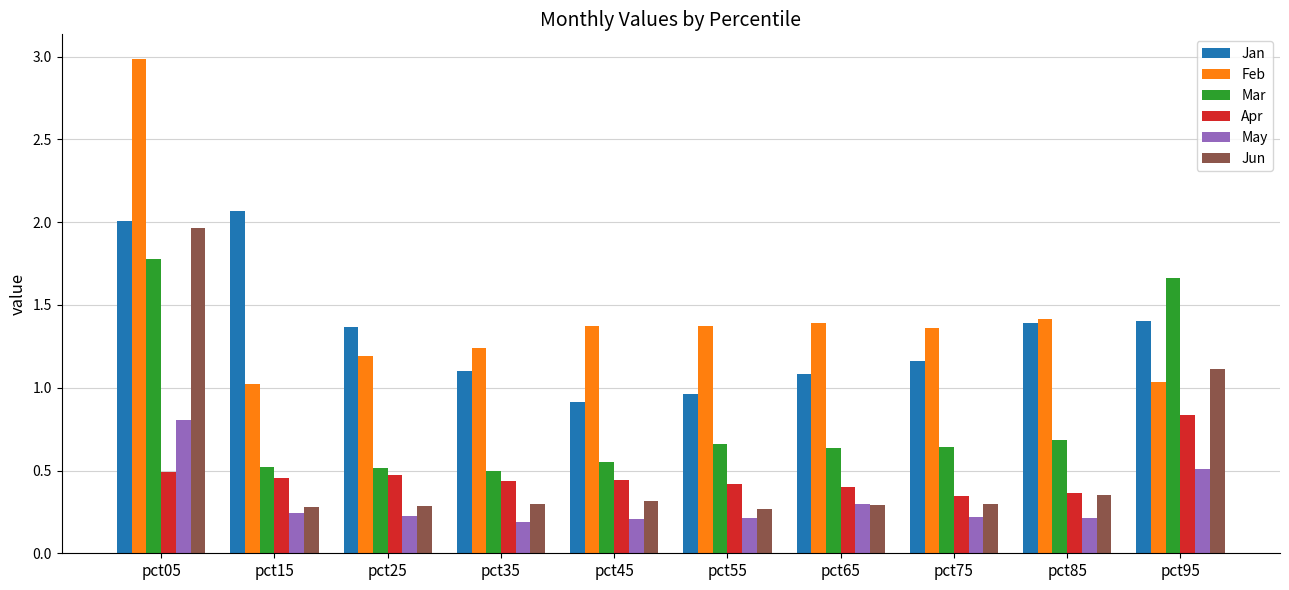

At which label does Jun reach its peak?

pct05